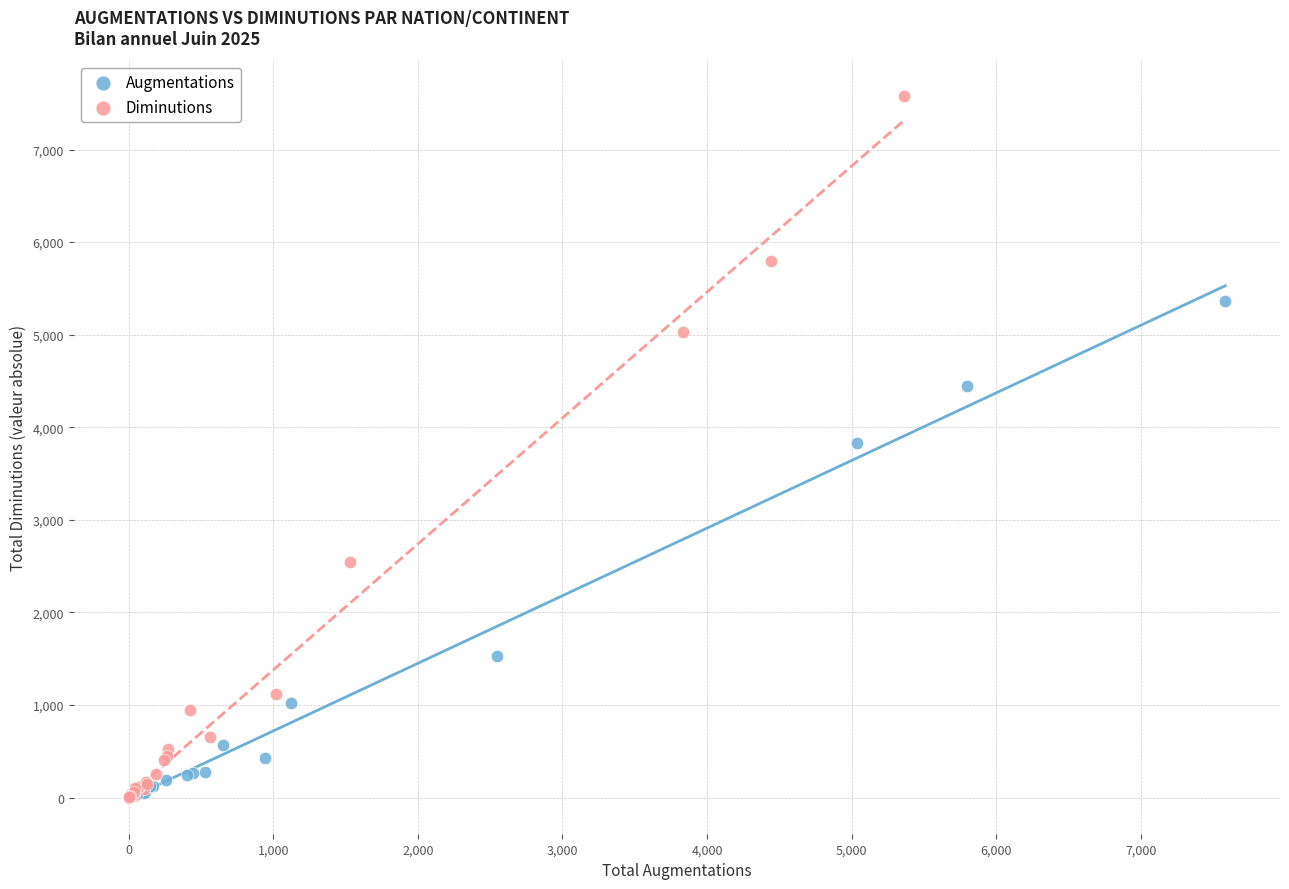

Which series contains the highest Y value?

Diminutions